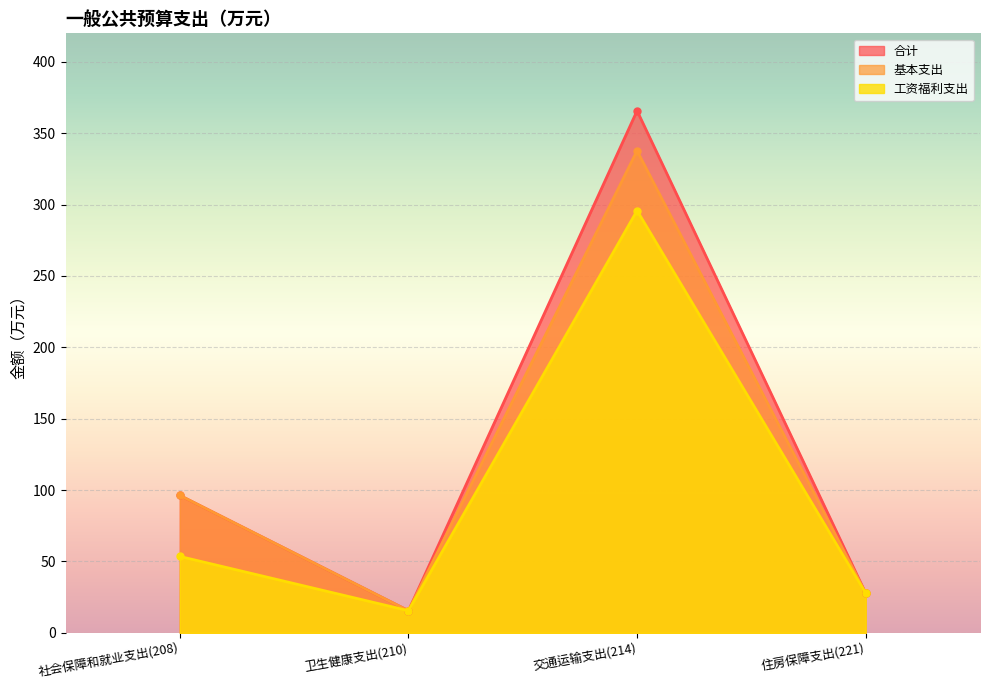

What are all the series names shown in the legend?

合计, 基本支出, 工资福利支出